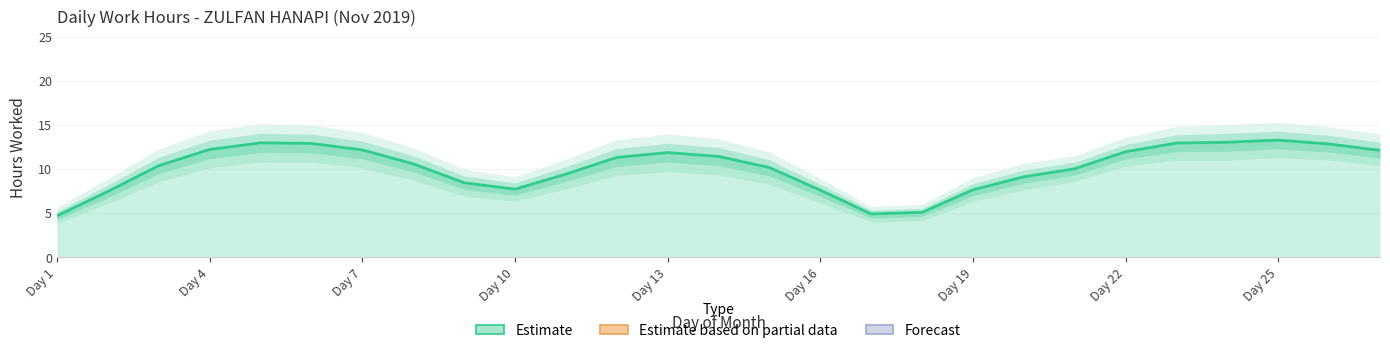

What is the minimum value shown in the chart?

4.7